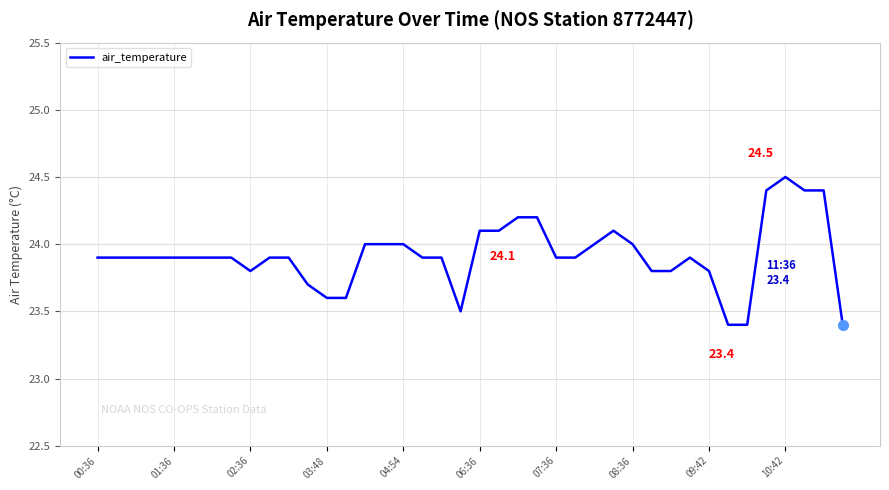

What is the smallest value displayed?

23.4